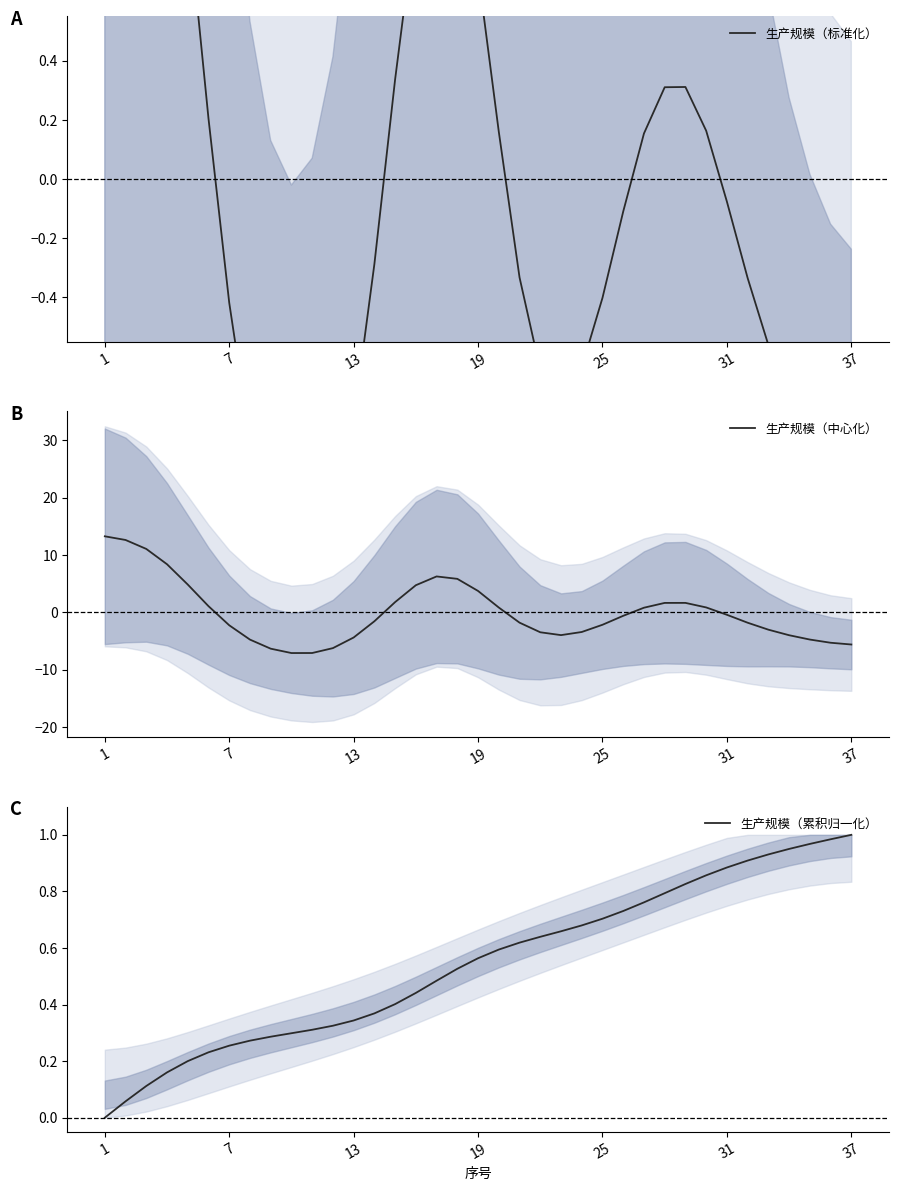

True or false: 生产规模（中心化） has a value of -0.4 at 31.

True